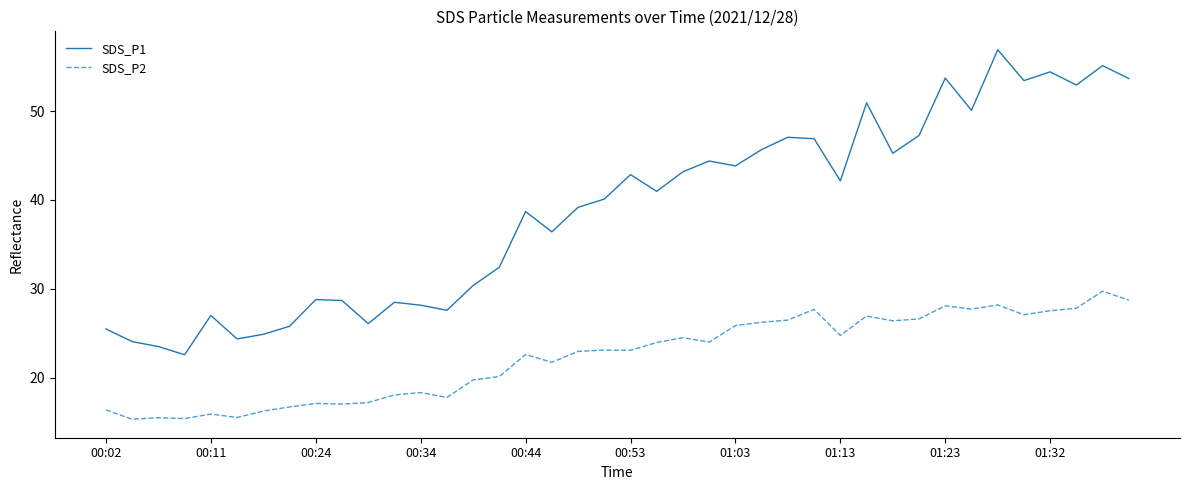

True or false: SDS_P1 and SDS_P2 cross at least once.

False